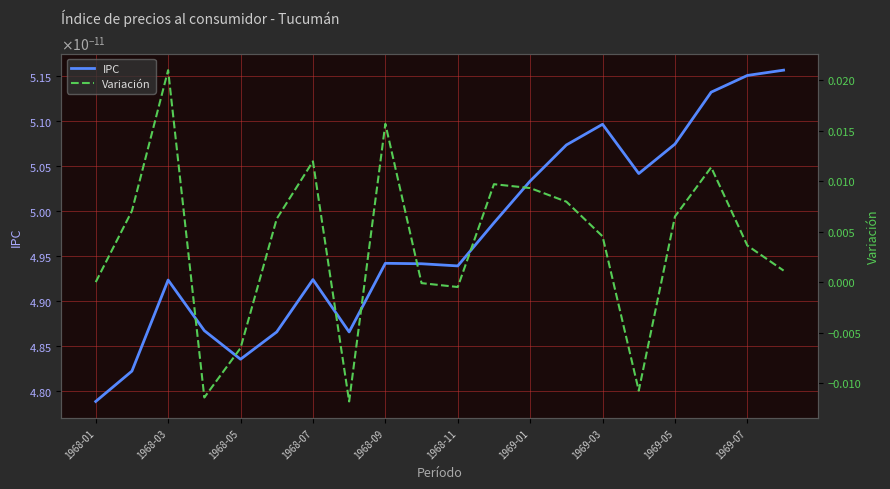

After their last crossing, which series has the higher values: Variación or IPC?

Variación